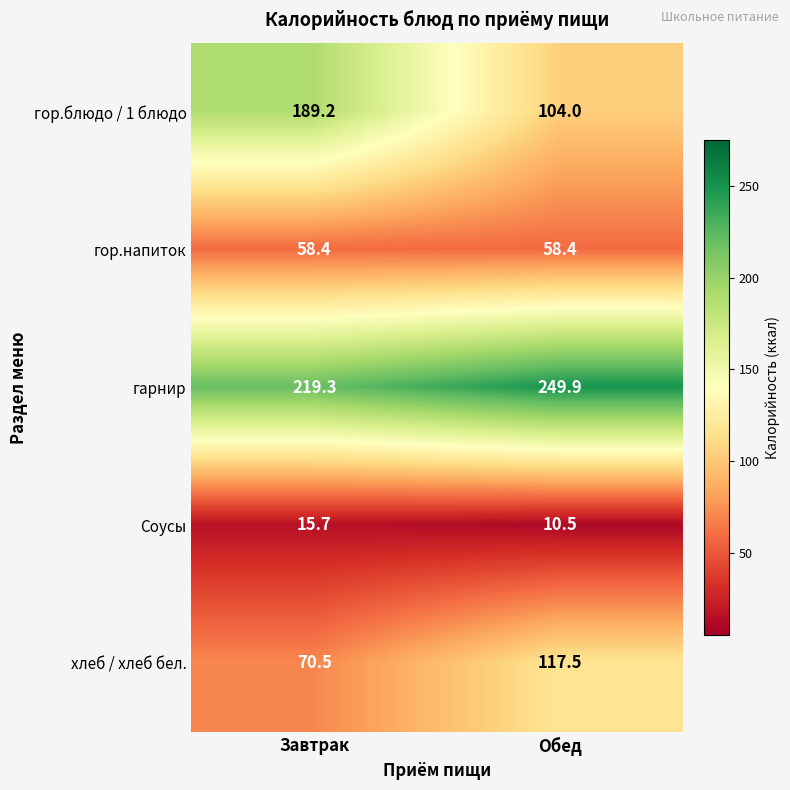

Which series has the largest range (max minus min)?

гор.блюдо / 1 блюдо